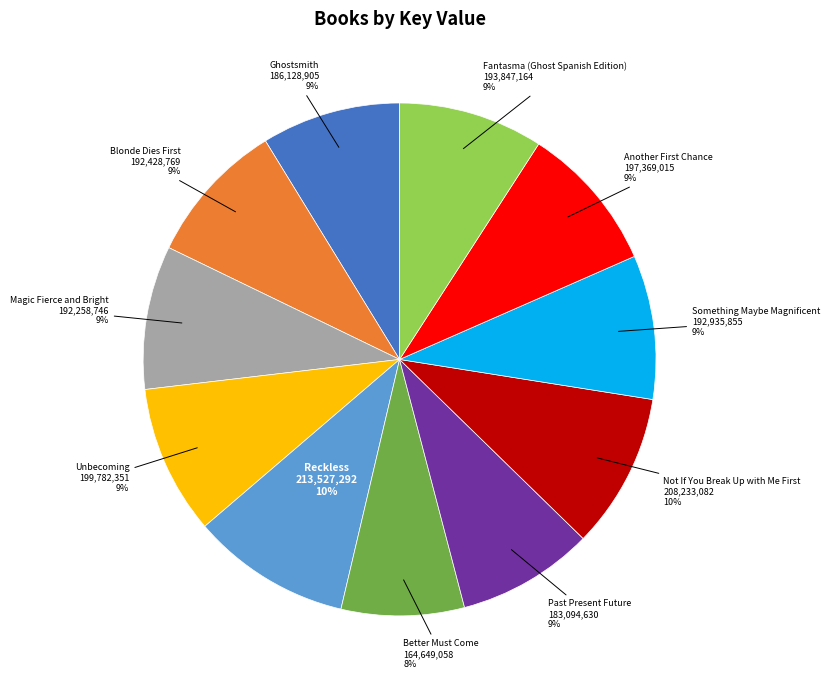

Which slice is the smallest?

Better Must Come